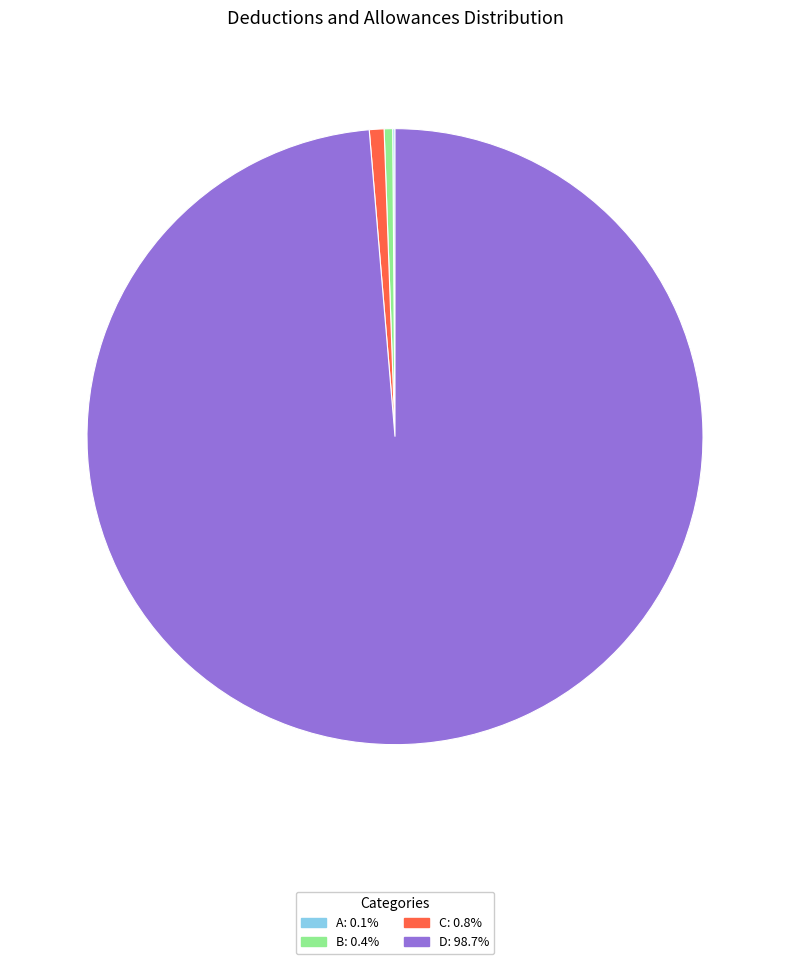

Is it true that C is 1% of the pie?

True